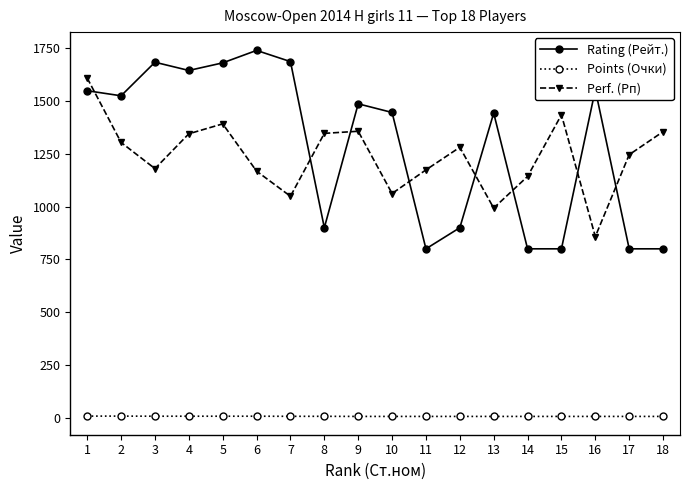

At which label does Rating (Рейт.) reach its peak?

6